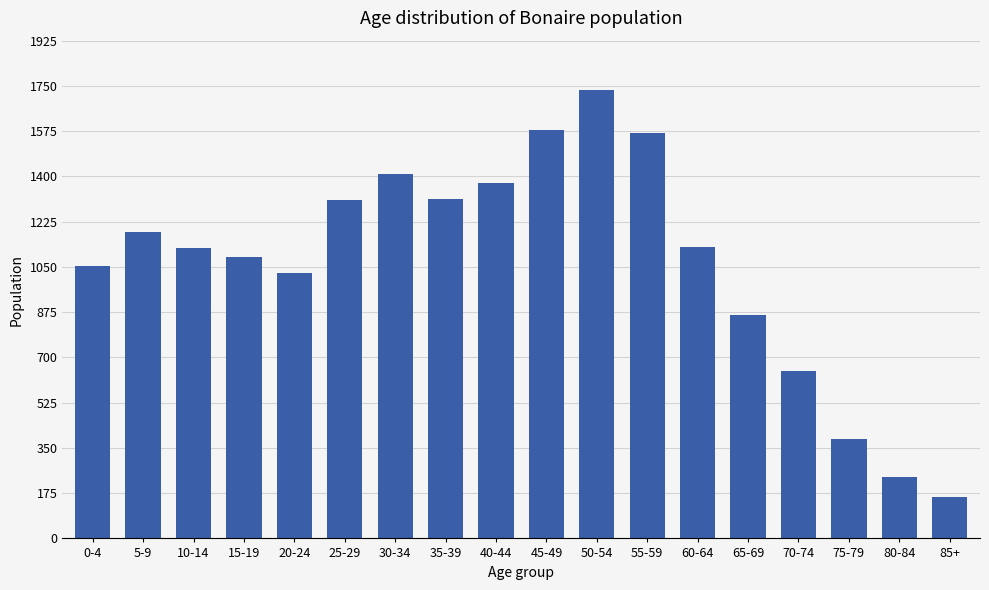

How many bars are there in total?

18